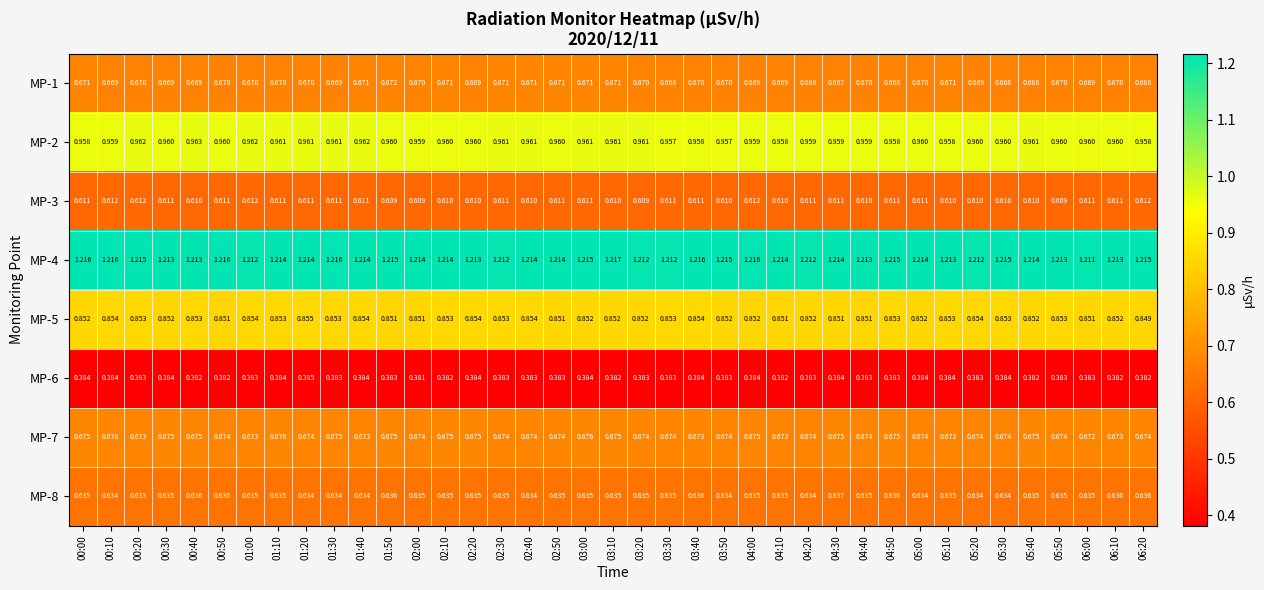

At how many categories does at least one series exceed 0?

39